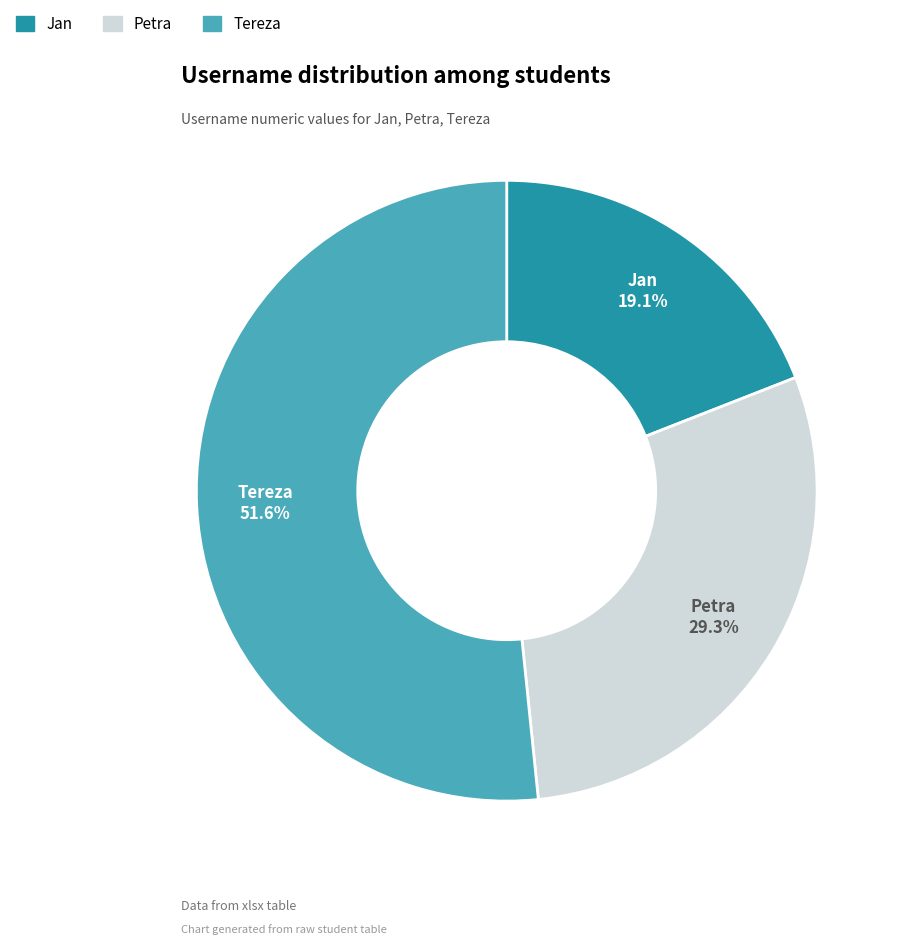

Which category has the smallest portion of the pie?

Jan